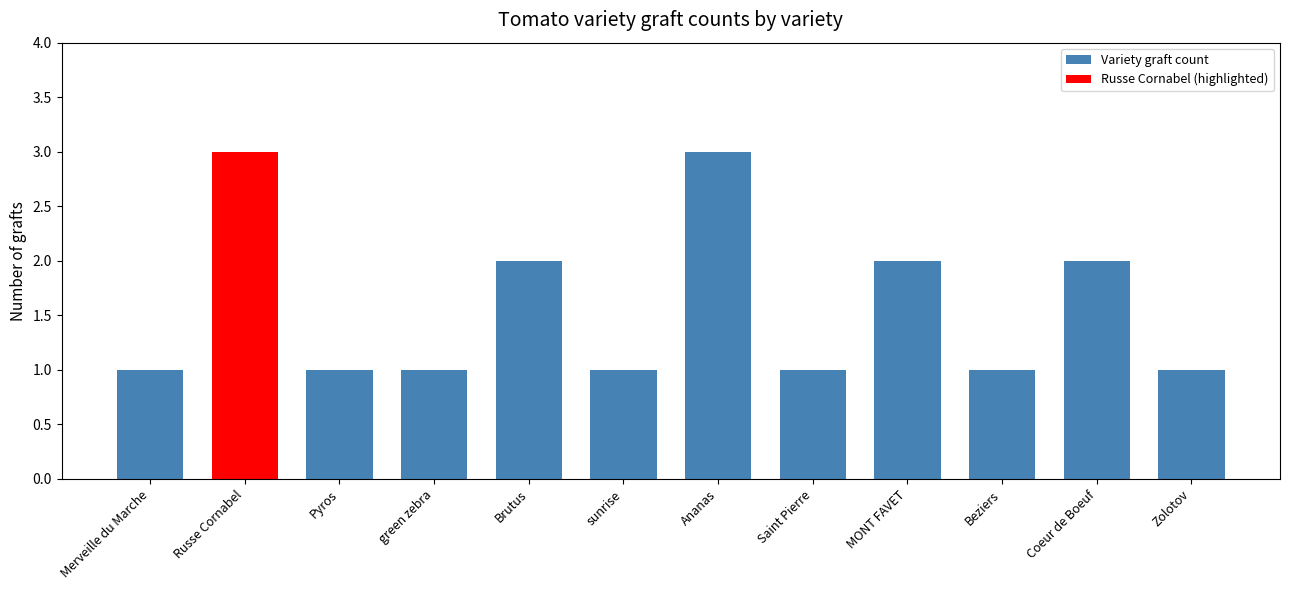

How many data points does each series have?

12